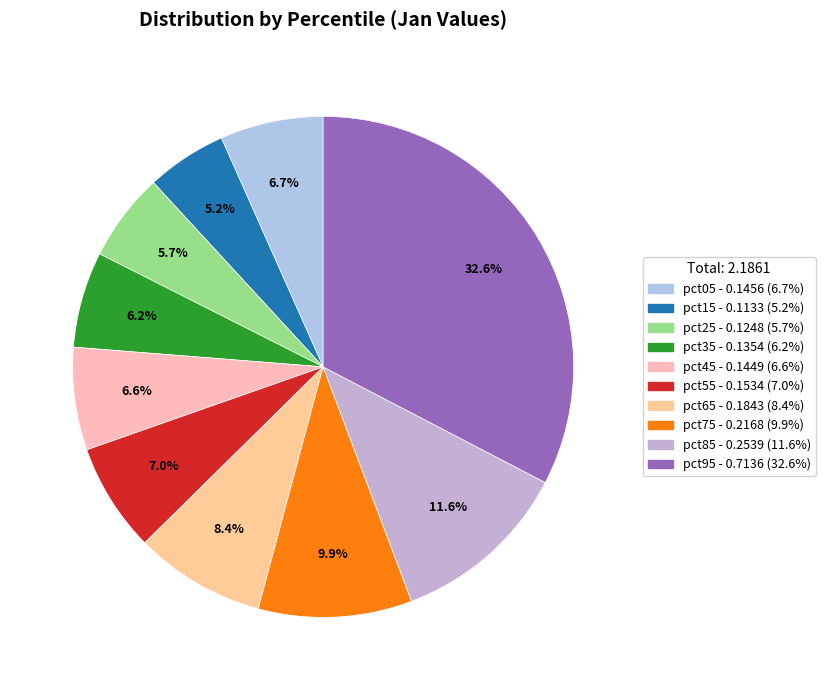

To the nearest percent, what portion does pct25 represent?

6%